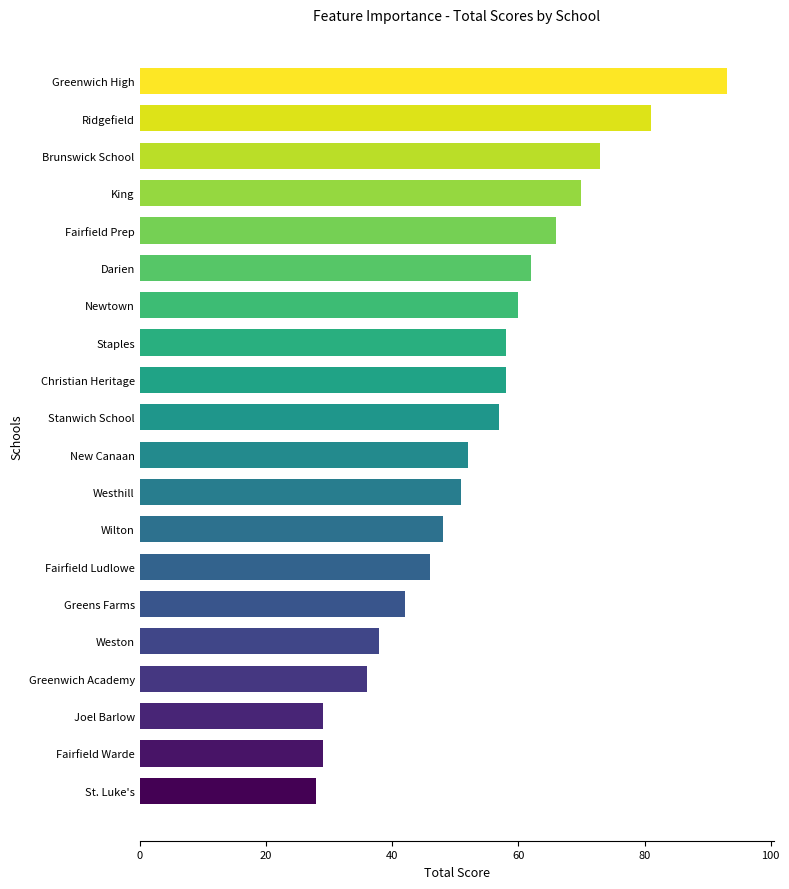

What is the minimum value shown in the chart?

28